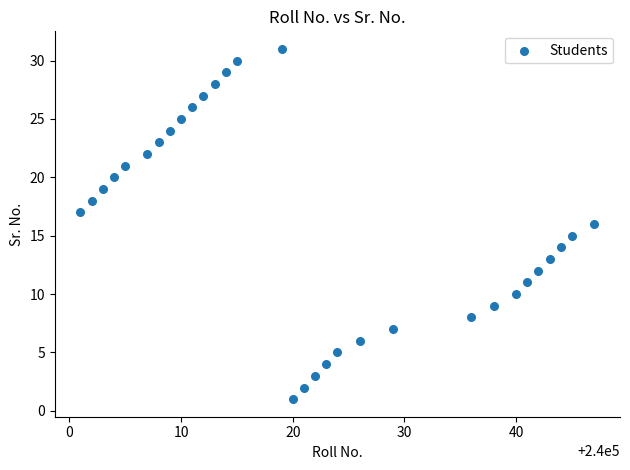

What is the range of Y values (max minus min)?

30